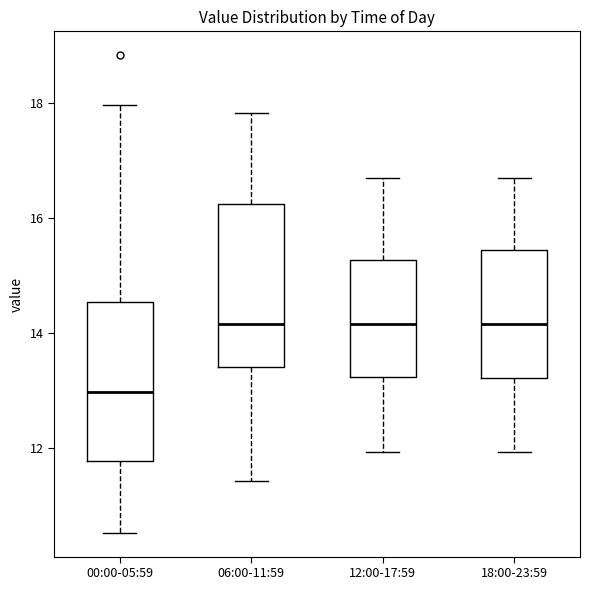

Reading left to right, transcribe this box plot: for each box, give where its median line is, the range the box spans, and where its two whiskers end, as read against the y-axis. The values are not printed on the chart, so give them approximately, as read against the axis.

00:00-05:59: median 13.0, box 11.8 to 14.6, whiskers 10.6 to 18.0
06:00-11:59: median 14.2, box 13.4 to 16.2, whiskers 11.4 to 17.8
12:00-17:59: median 14.2, box 13.2 to 15.2, whiskers 12.0 to 16.8
18:00-23:59: median 14.2, box 13.2 to 15.4, whiskers 12.0 to 16.8